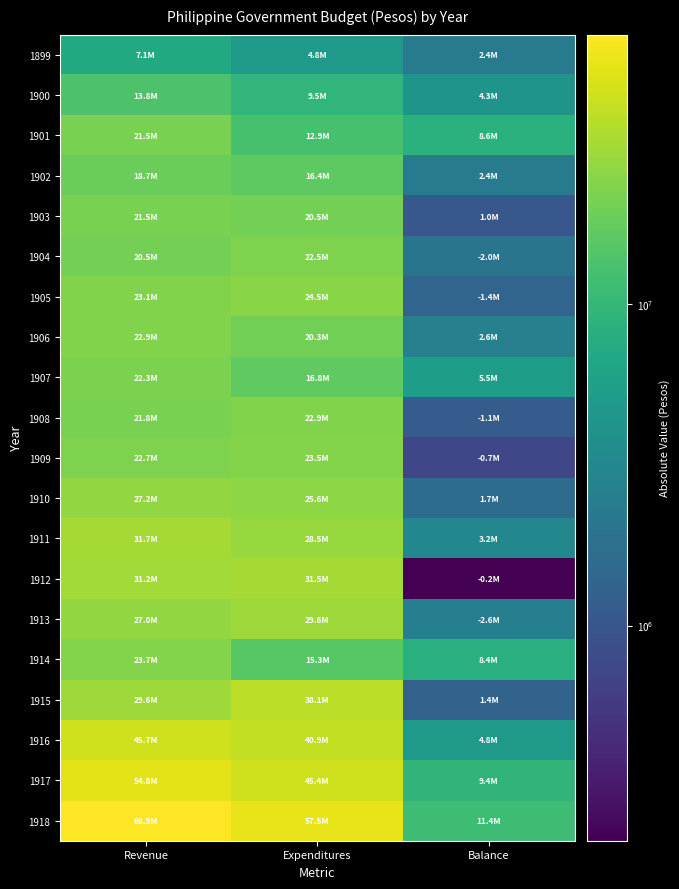

What is the total value across all series at Revenue?

555840517.2